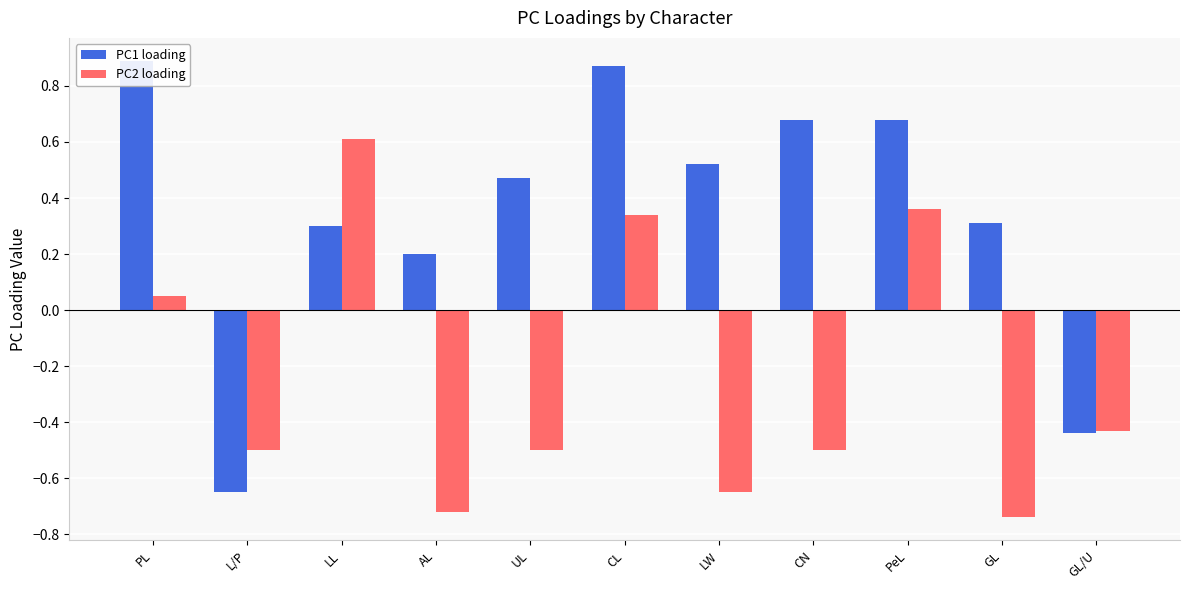

What is the total value across all series at CL?

1.2